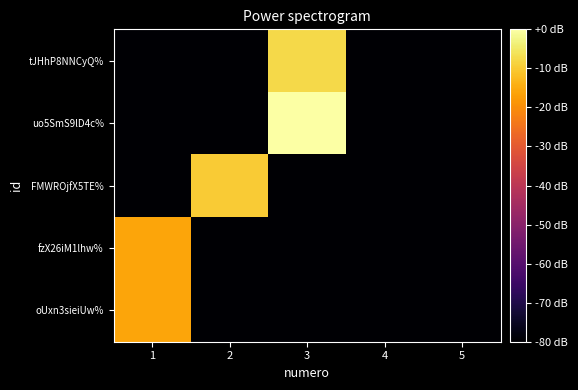

What is the total value across all series at 4?

-1676.3